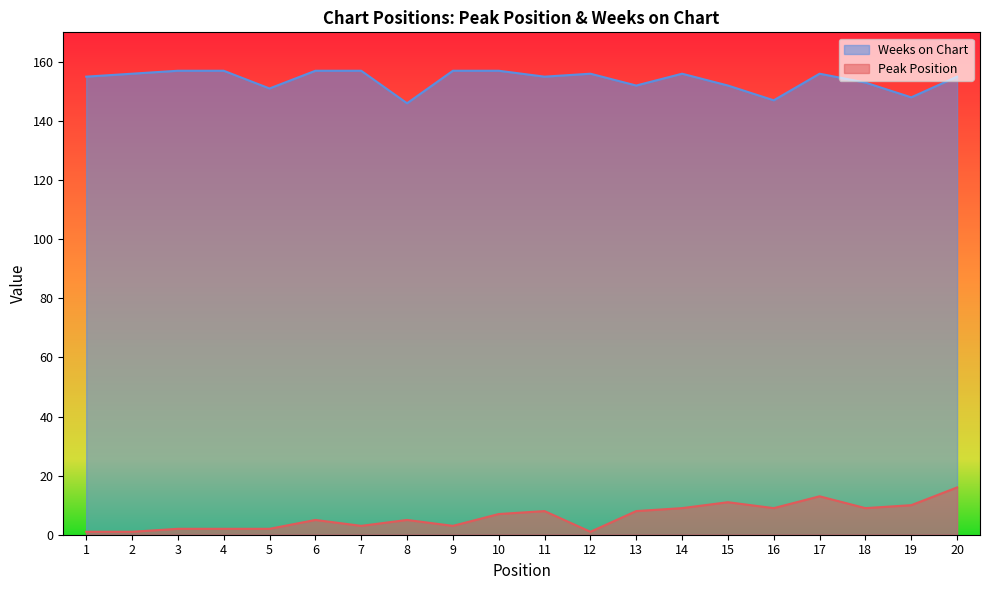

Does the chart display data point markers on the line(s)?

No